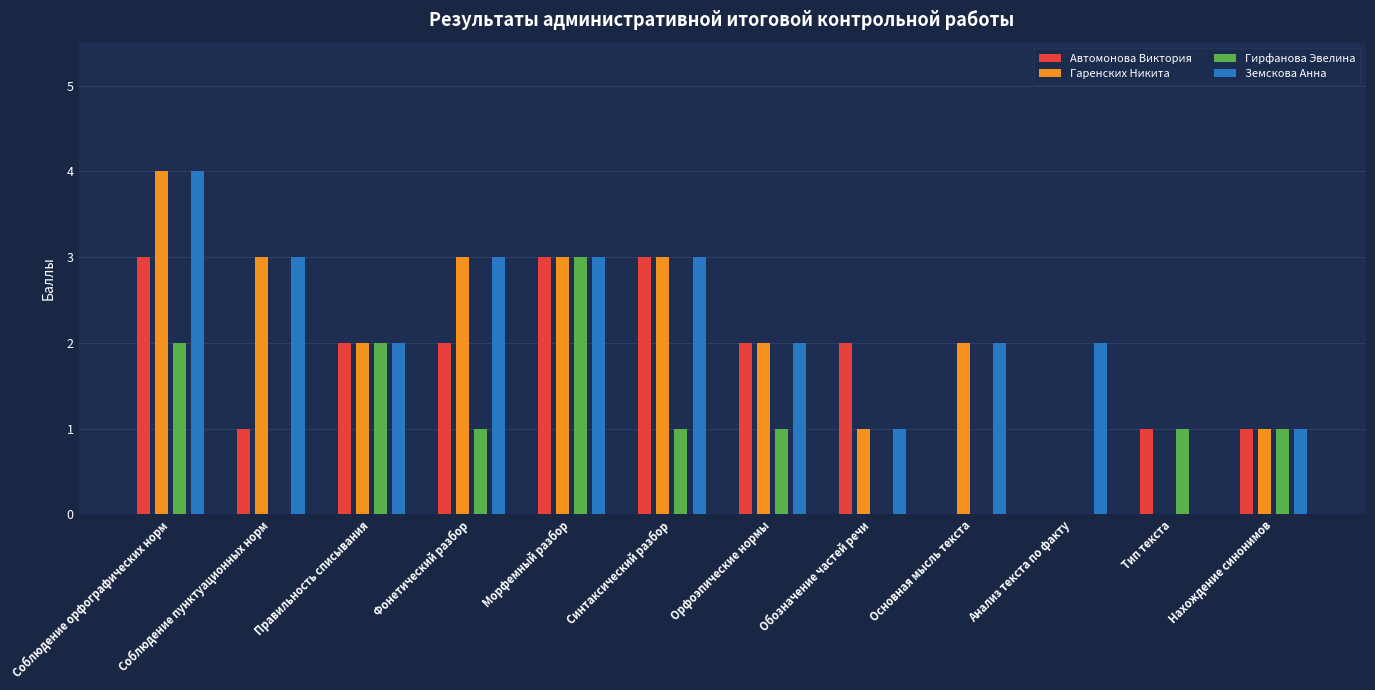

What is the approximate value of Земскова Анна at Соблюдение пунктуационных норм?

3